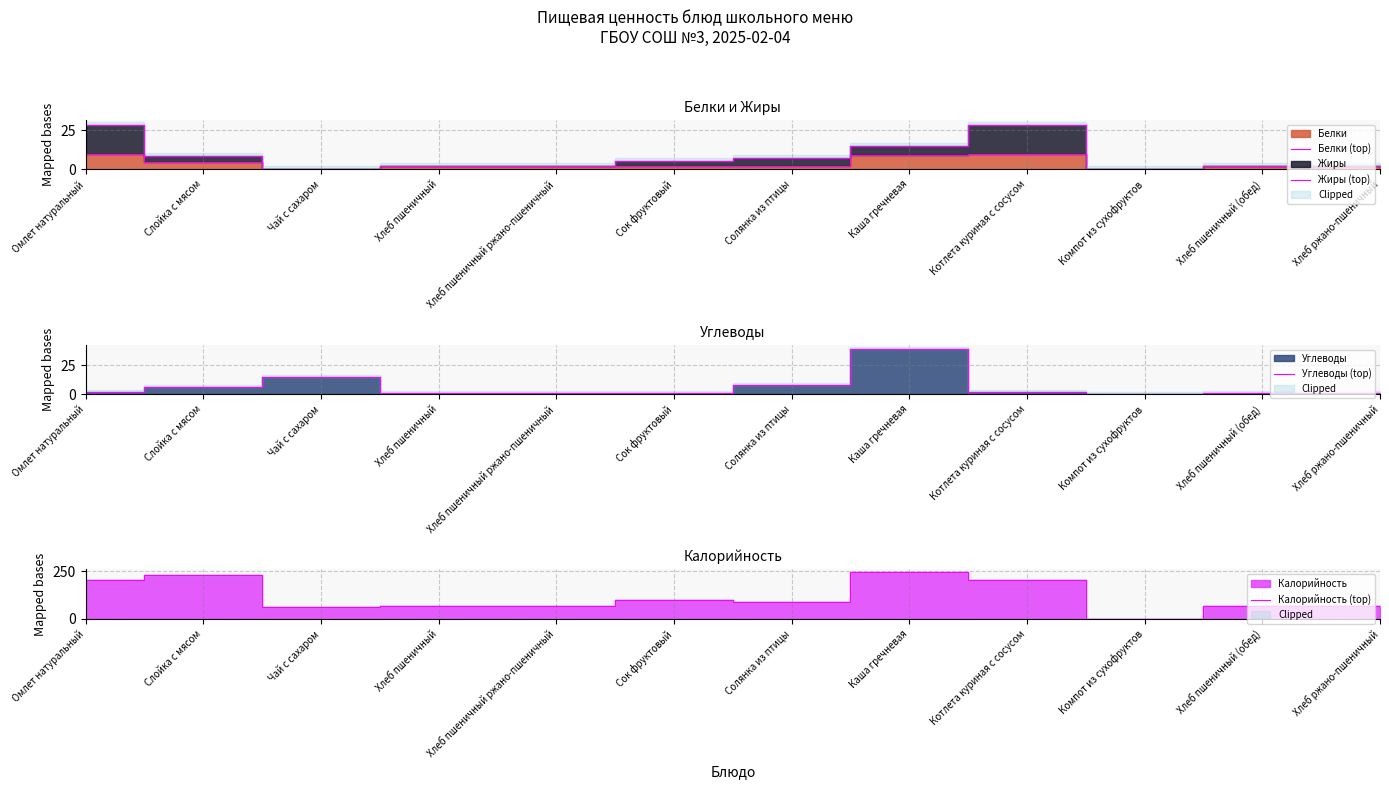

What is the sum of the Белки (top) values at Омлет натуральный and Солянка из птицы?

12.0